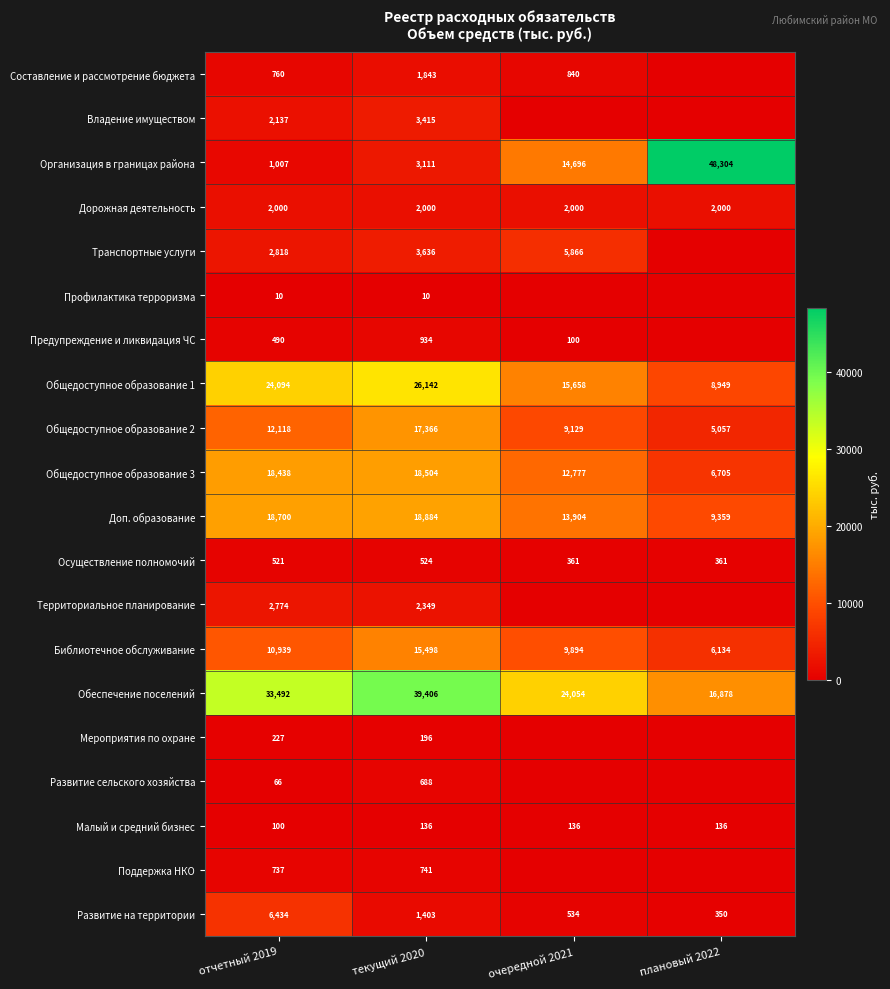

Which has a higher value, очередной 2021 or текущий 2020?

текущий 2020